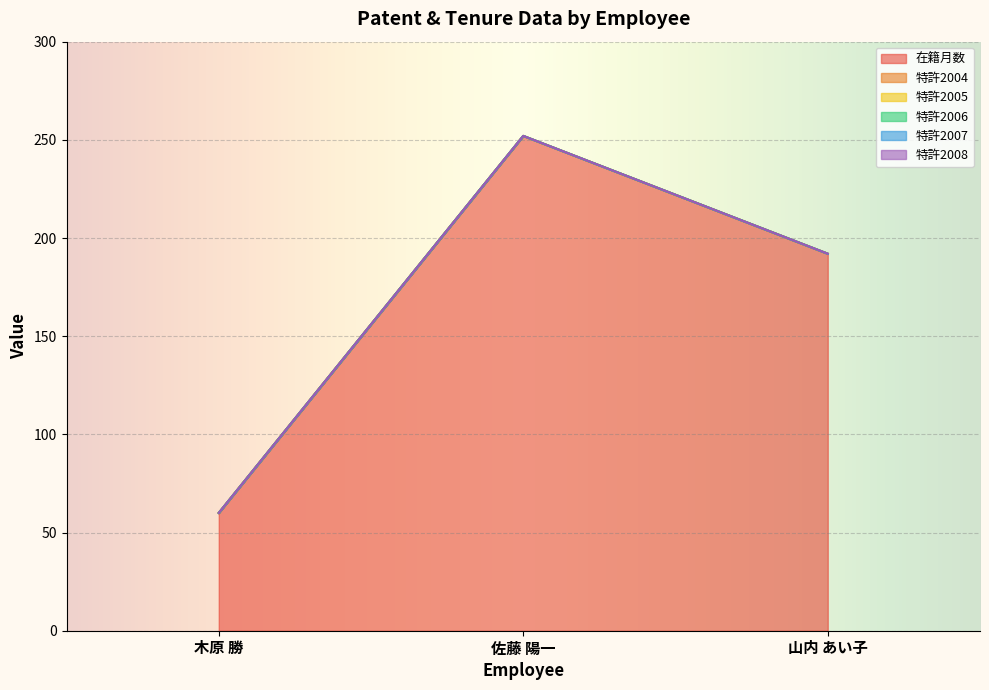

Which category has the highest value in the 在籍月数 series?

佐藤 陽一